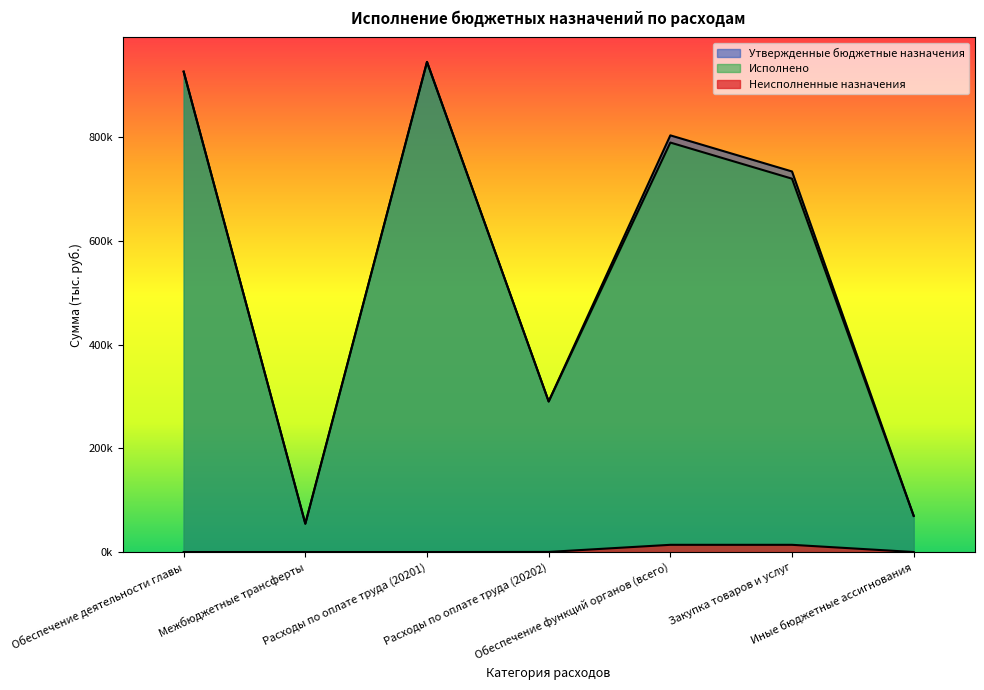

True or false: Неисполненные назначения has a value of 13894.3 at Обеспечение функций органов (всего).

True